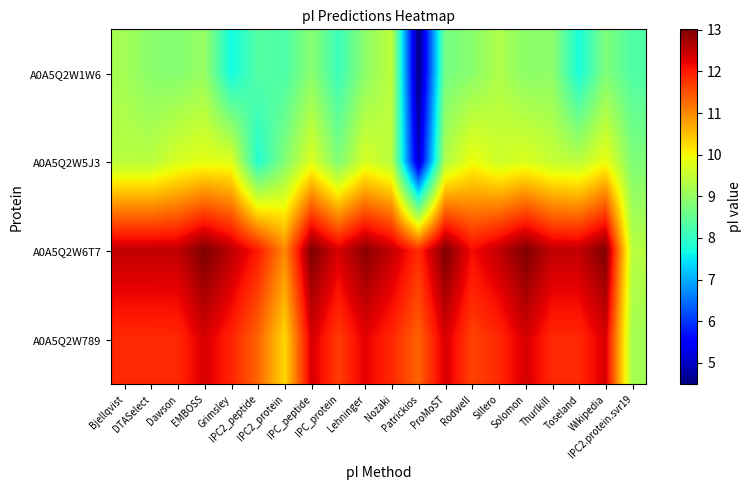

Which has a higher value, Lehninger or Patrickios?

Lehninger